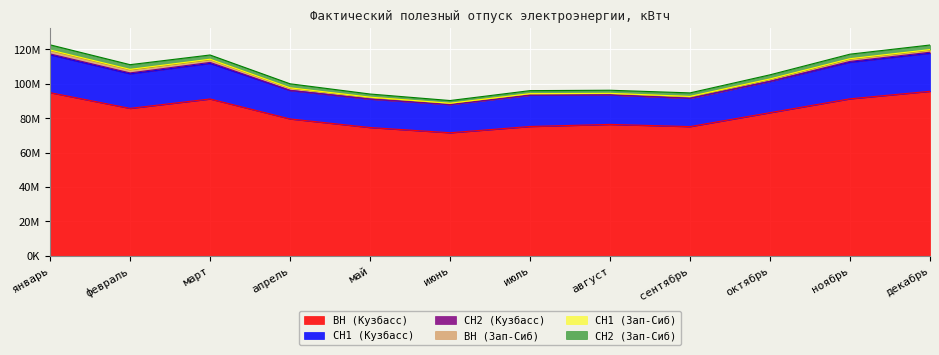

Where does the СН2 (Зап-Сиб) series first go above 2399987?

январь